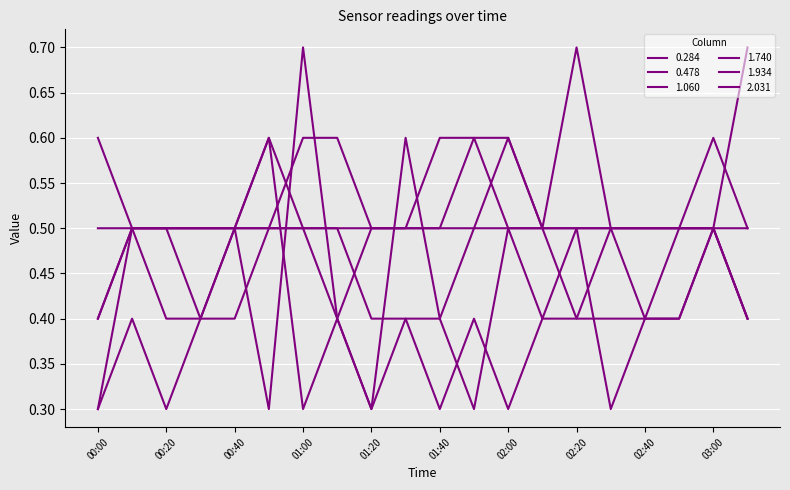

How many lines are shown in the chart?

6